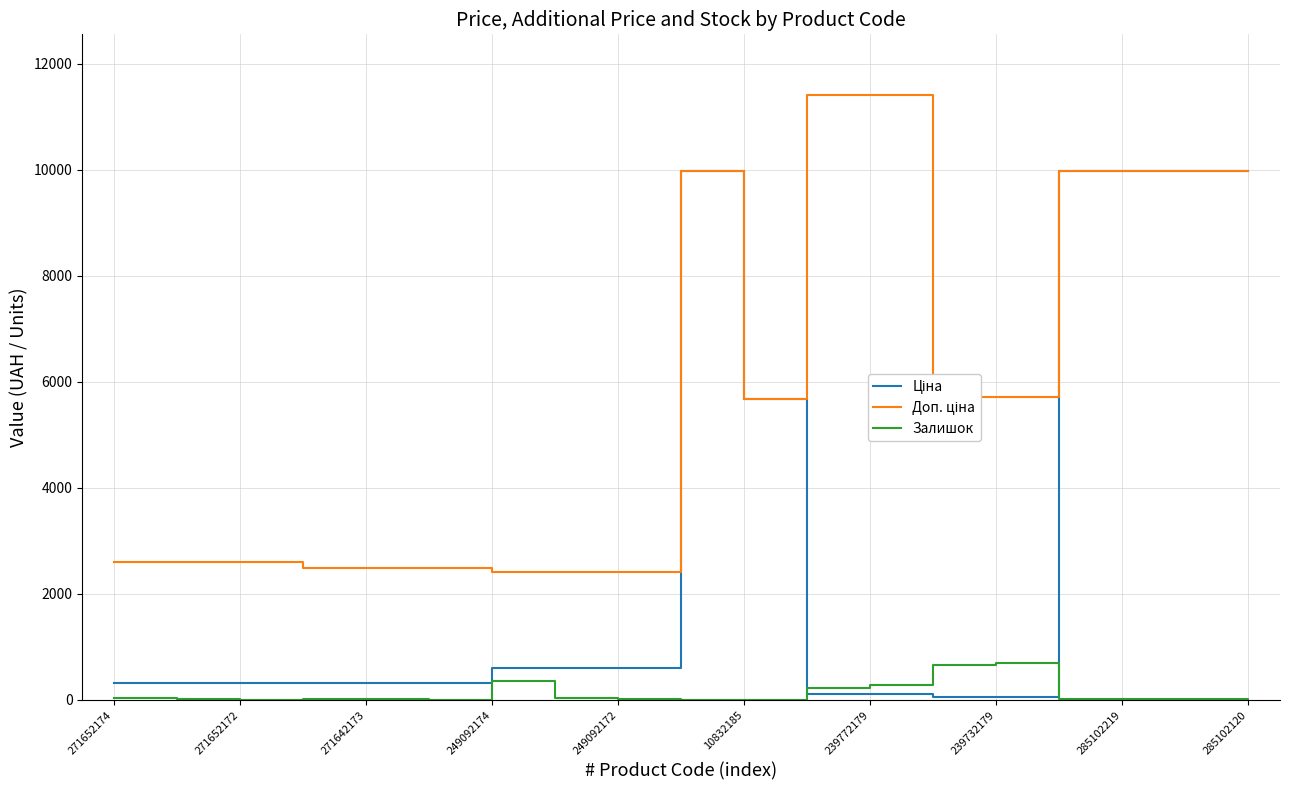

True or false: Ціна and Доп. ціна intersect in this chart.

False